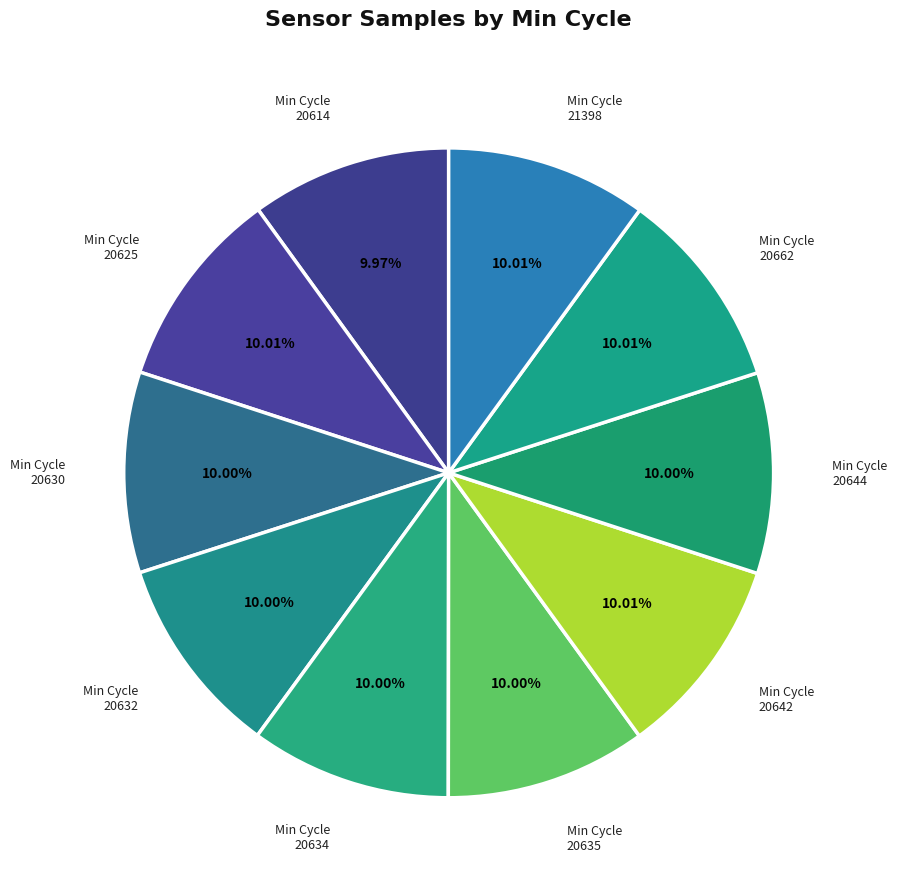

Does 20614 account for over 50% of the chart?

No